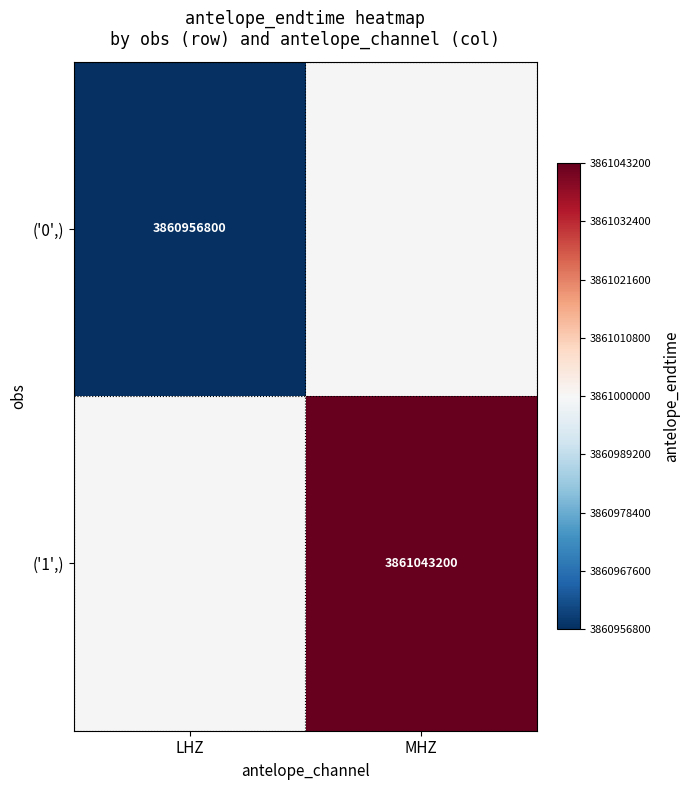

Is it true that ('0',) equals 1399103619 at LHZ?

False